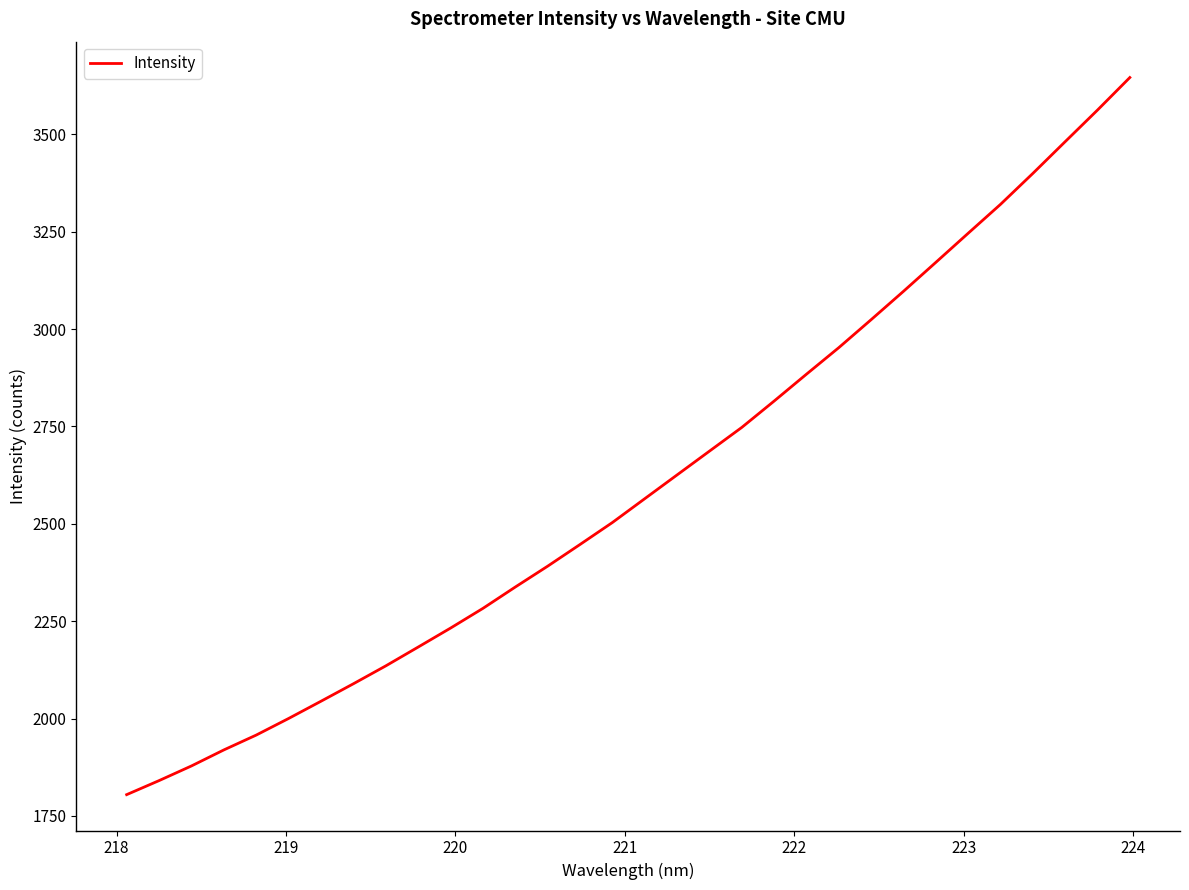

What is the difference between the maximum and second lowest values?

1805.0